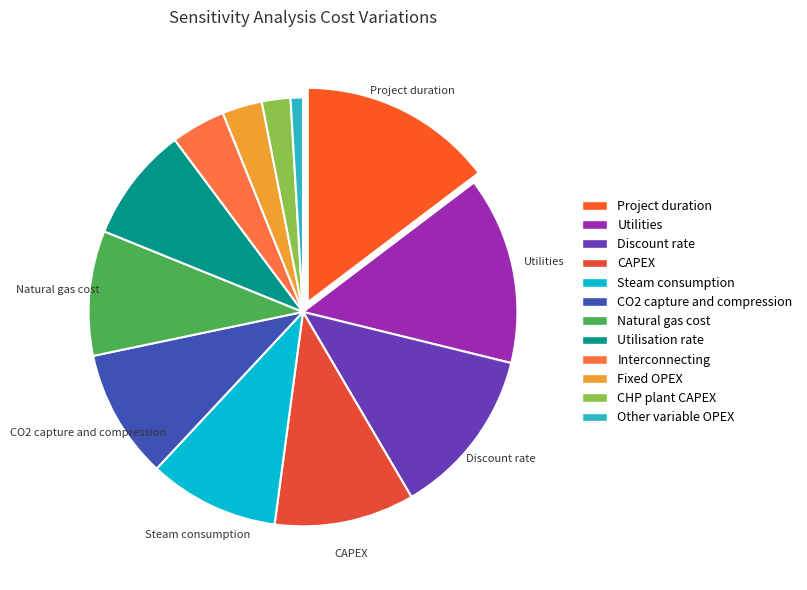

Which slice is the smallest?

Other variable OPEX